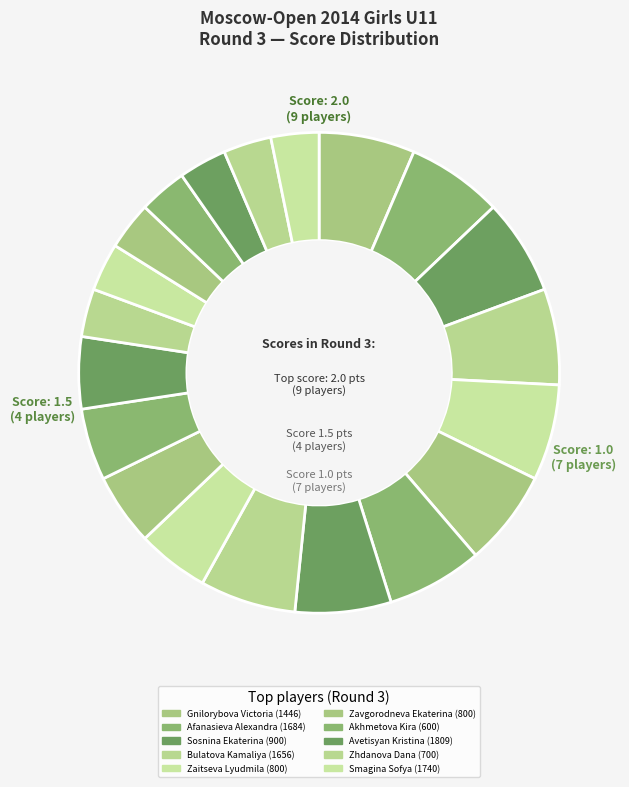

Count the number of slices in the pie.

20